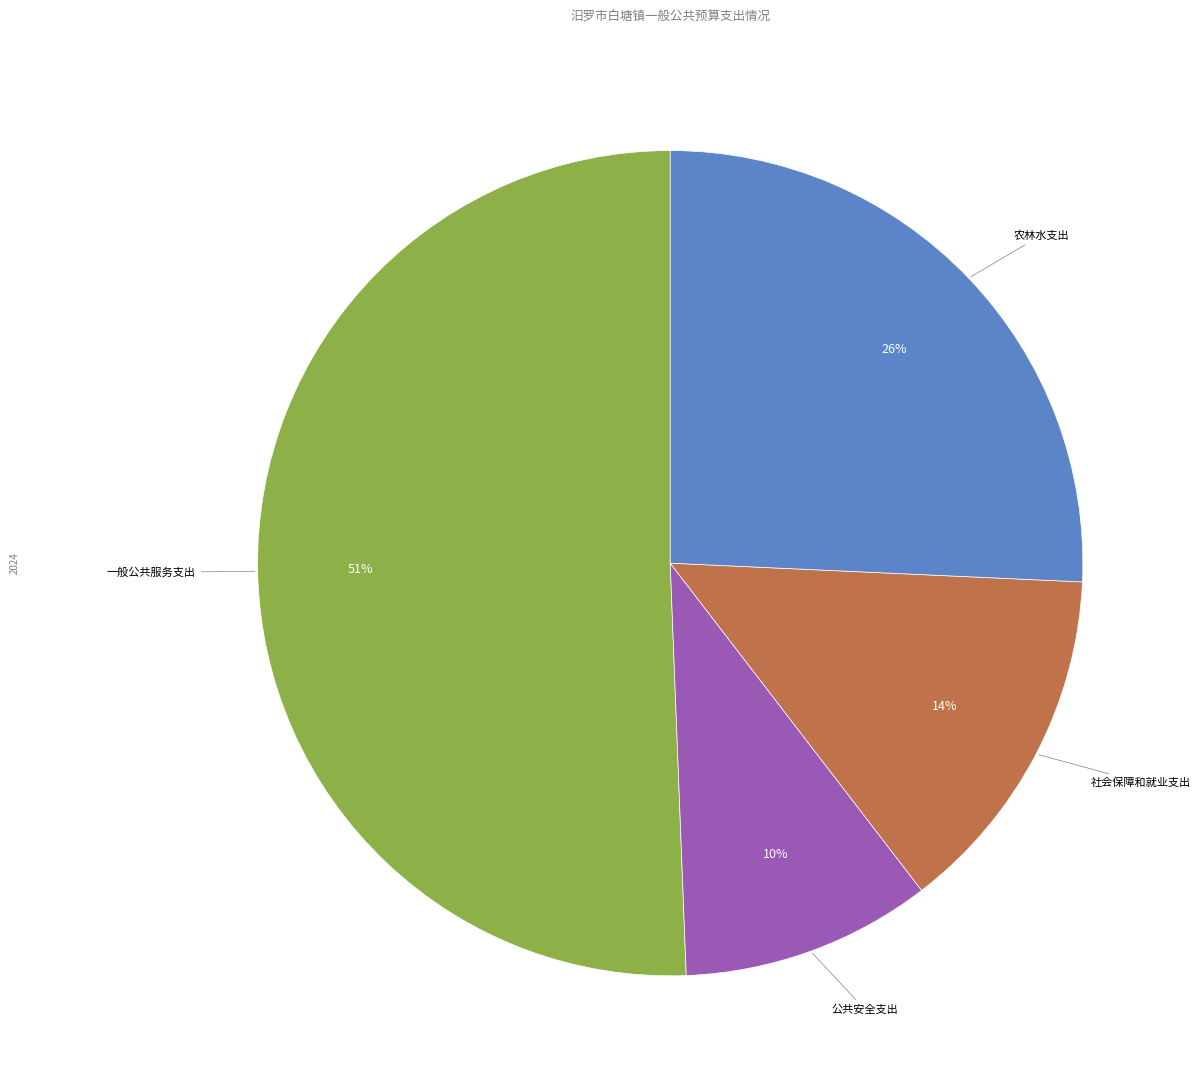

What is the majority slice?

一般公共服务支出